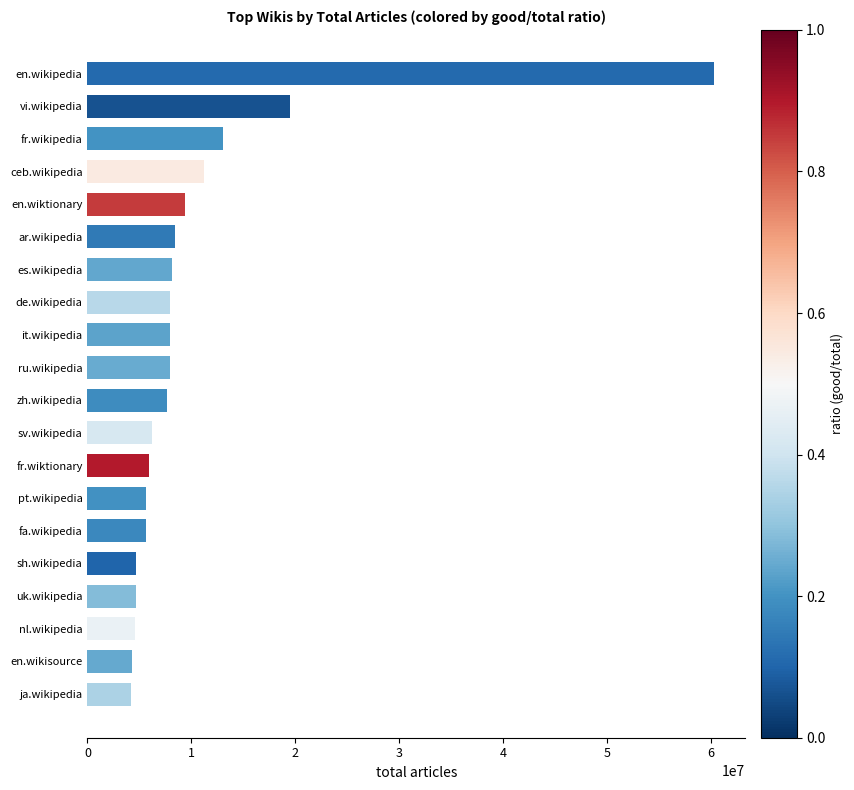

What is the maximum value shown in the chart?

60301920